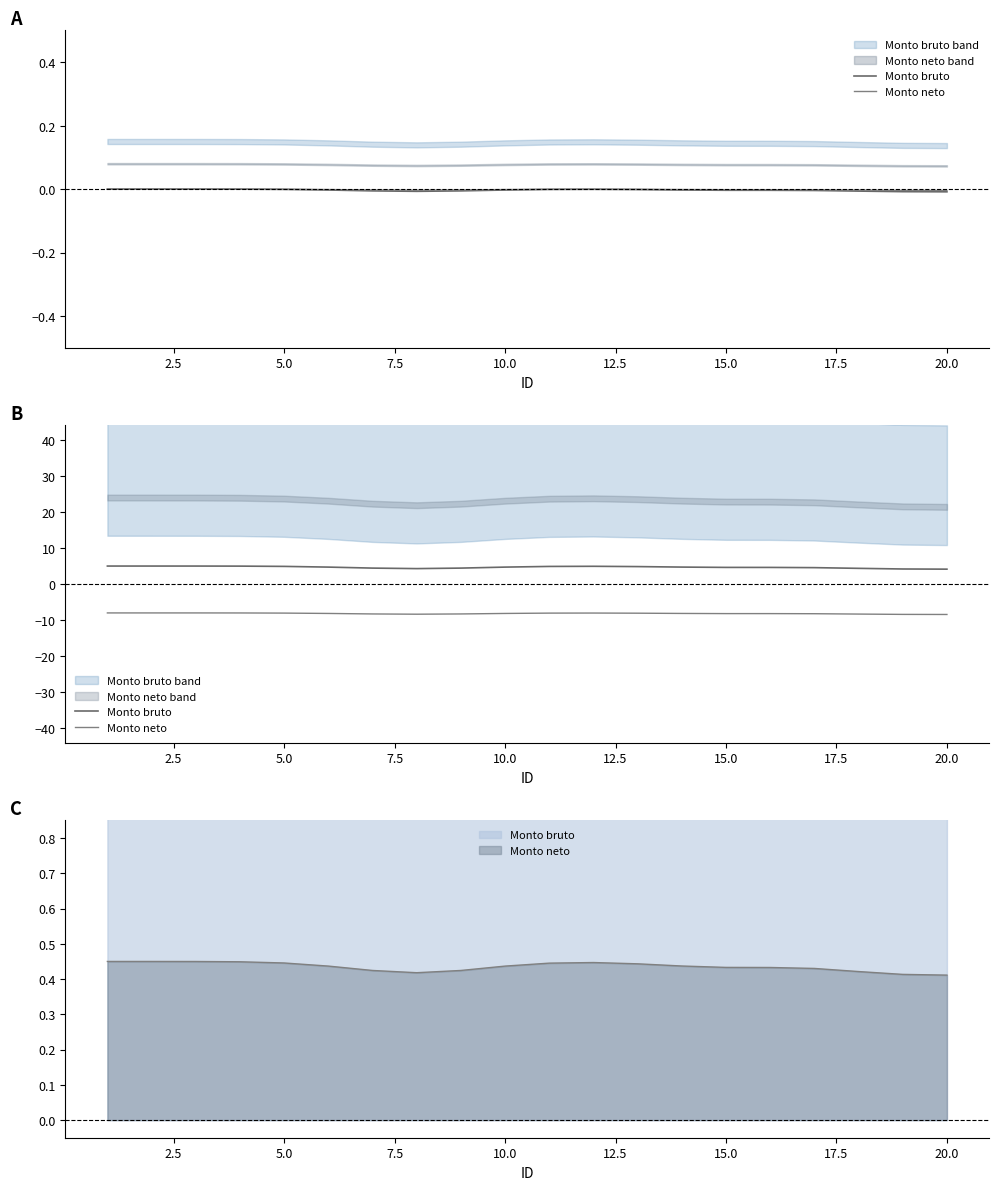

Reading right to left, list all the values displayed in this chart.

Monto bruto: 4.1	4.2	4.4	4.6	4.6	4.6	4.7	4.9	4.9	4.9	4.7	4.4	4.3	4.4	4.7	4.9	5.0	5.0	5.0	5.0
Monto neto: -8.4	-8.4	-8.3	-8.2	-8.2	-8.2	-8.1	-8.1	-8.0	-8.1	-8.1	-8.3	-8.4	-8.3	-8.1	-8.0	-8.0	-8.0	-8.0	-8.0